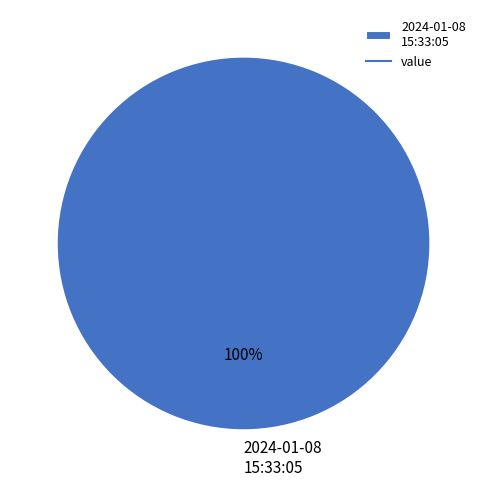

Is it true that 2024-01-08 15:33:05 is 100% of the pie?

True